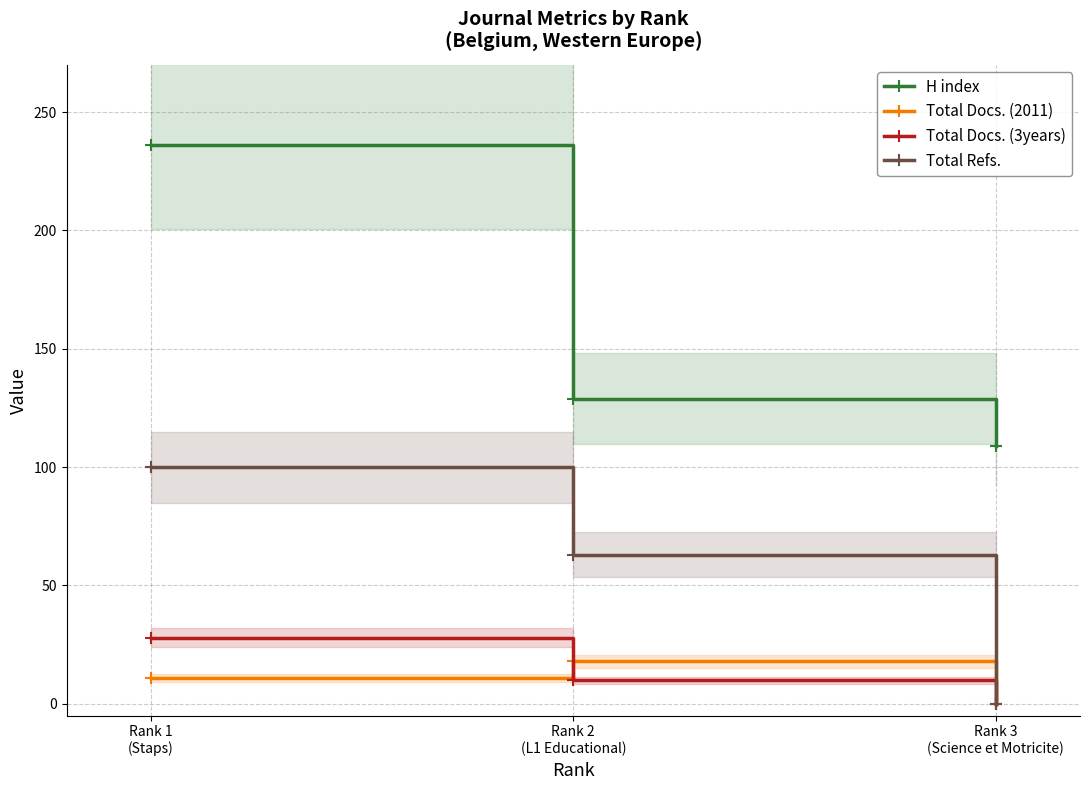

Where is Total Docs. (2011) nearest to the value 9?

Rank 1
(Staps)